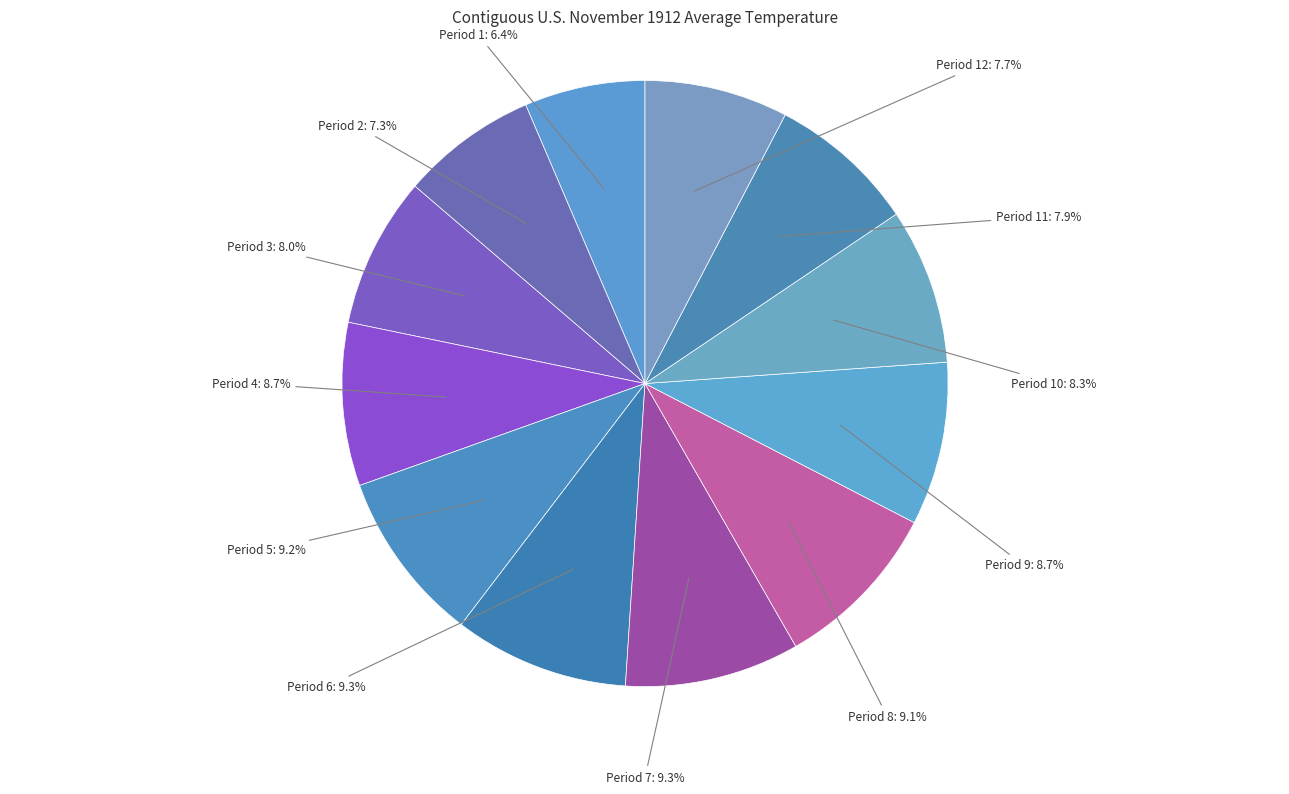

Count the number of slices in the pie.

12